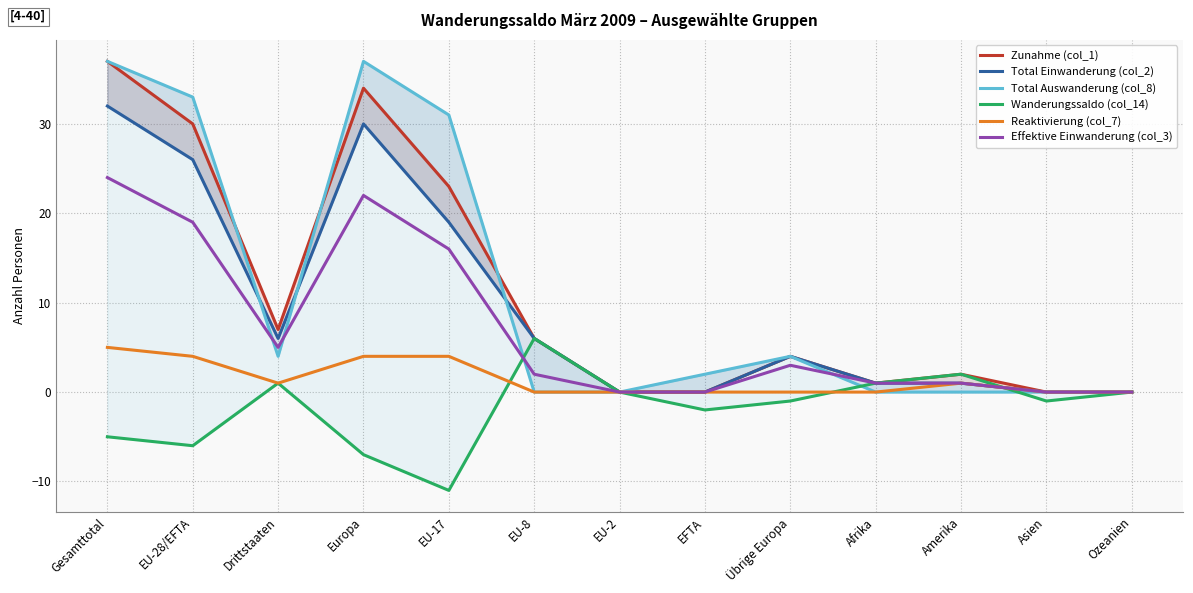

What is the difference between the maximum and minimum values in the Total Auswanderung (col_8) series?

37